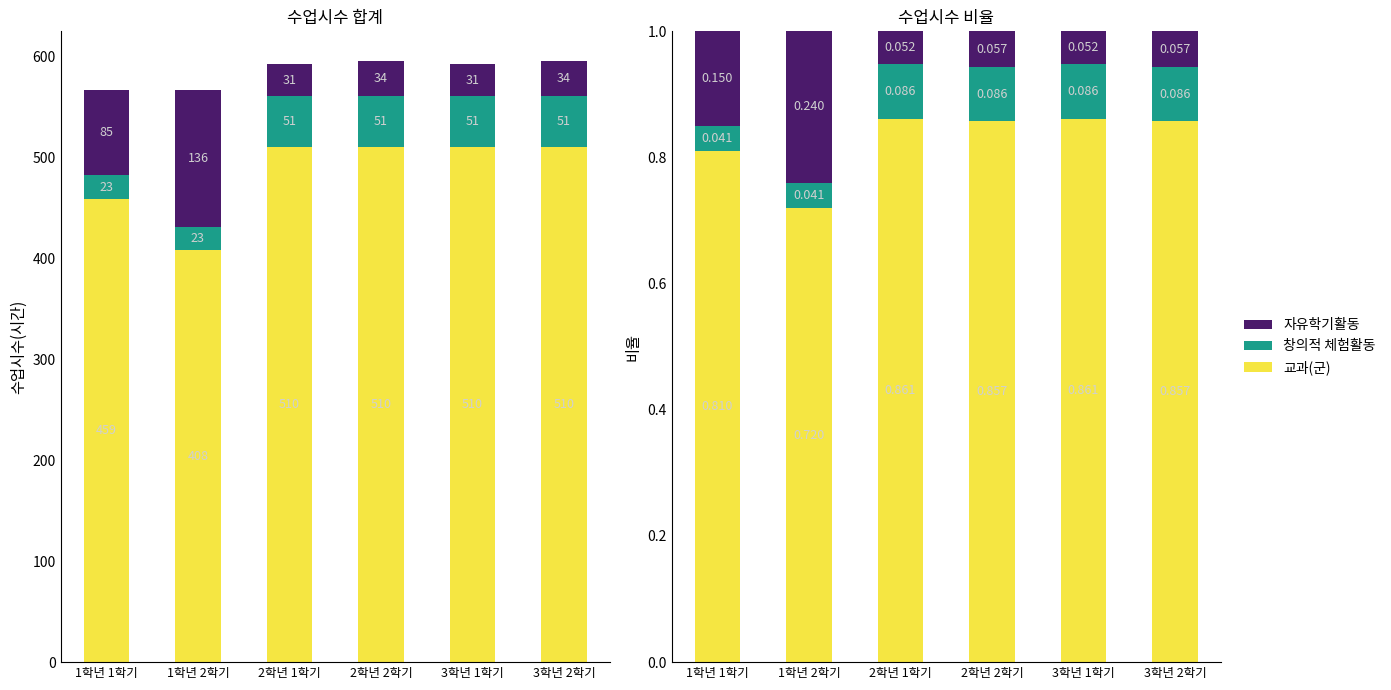

Reading left to right, list all the values displayed in this chart.

교과(군): 0.8	0.7	0.9	0.9	0.9	0.9
창의적 체험활동: 0.0	0.0	0.1	0.1	0.1	0.1
자유학기활동: 0.1	0.2	0.1	0.1	0.1	0.1